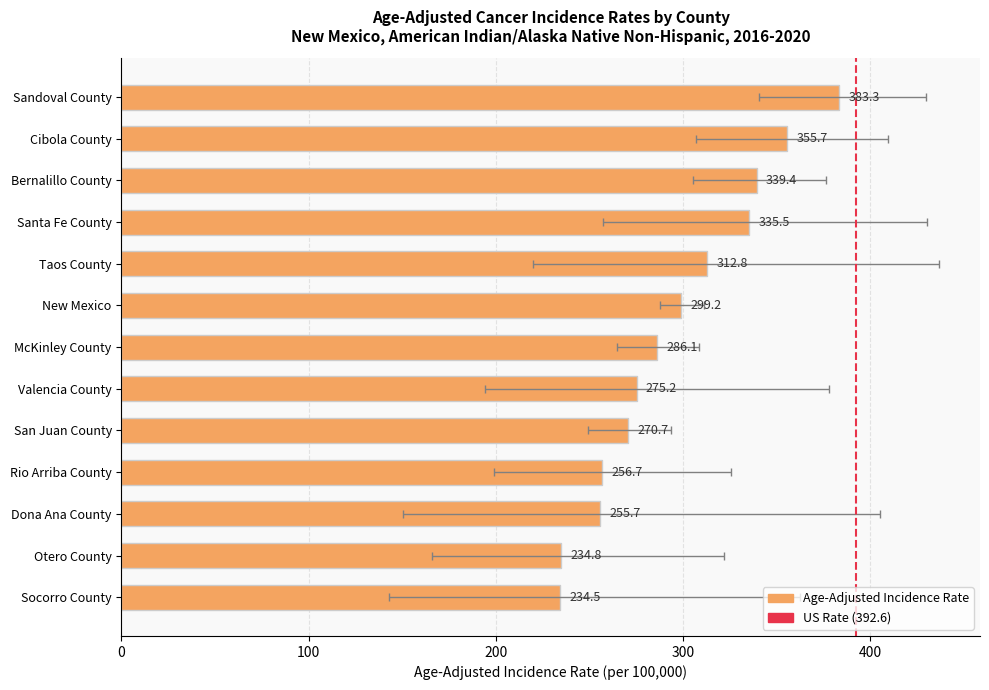

Rank the categories by value from lowest to highest.

Socorro County, Otero County, Dona Ana County, Rio Arriba County, San Juan County, Valencia County, McKinley County, New Mexico, Taos County, Santa Fe County, Bernalillo County, Cibola County, Sandoval County